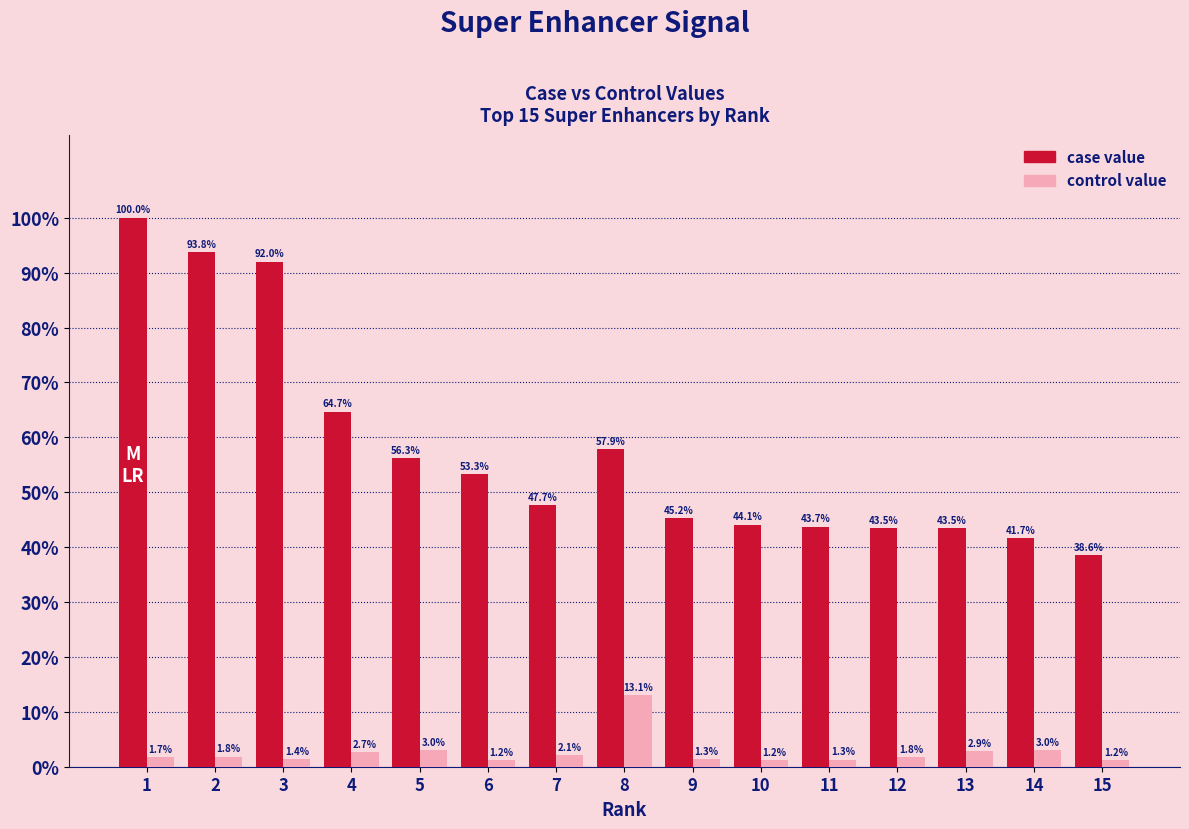

What is the spread (max minus min) of values at 15?

37.4